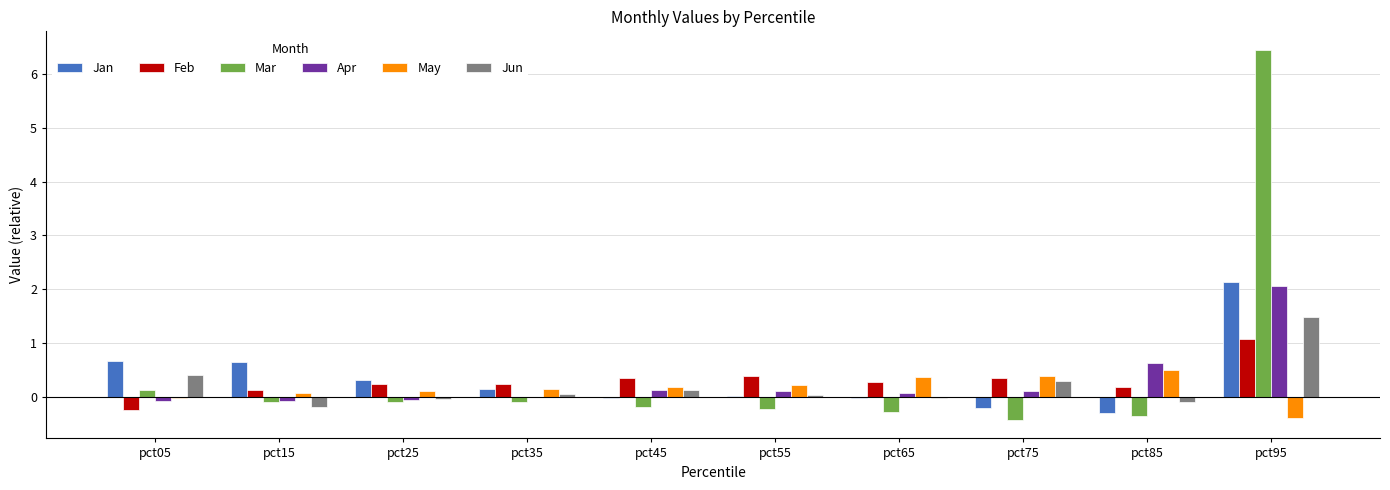

Which category has the highest value in the Jan series?

pct95